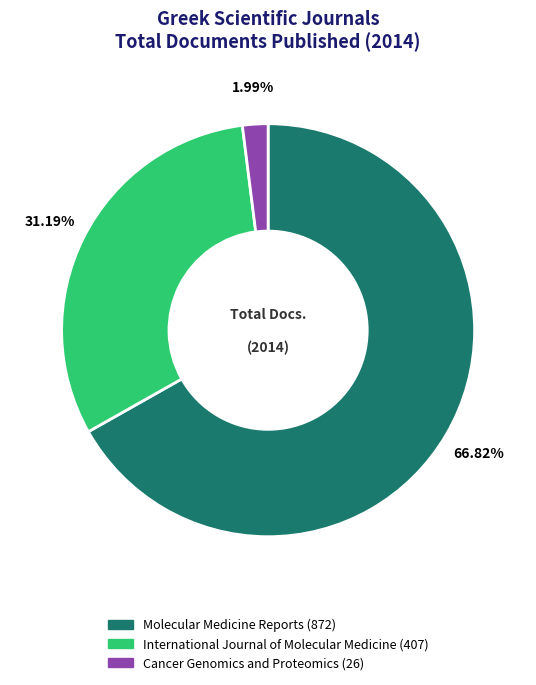

Does any single category account for the majority?

Yes